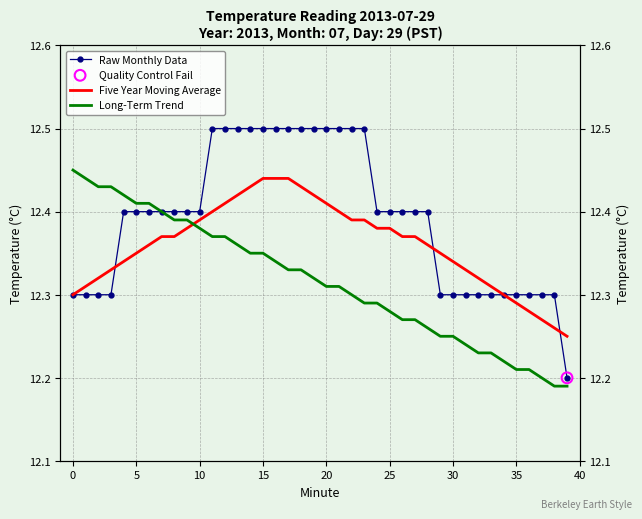

Which series contains the highest Y value?

Raw Monthly Data